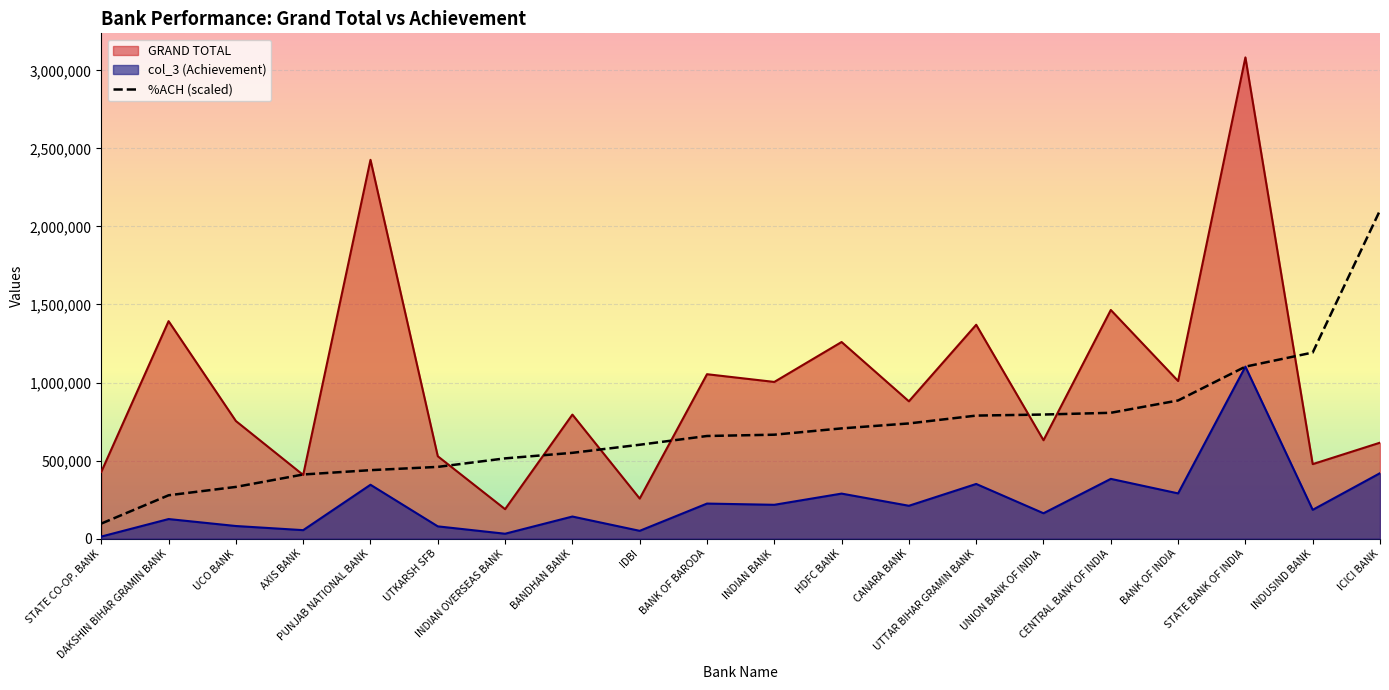

What is the minimum value for %ACH (scaled)?

96492.7